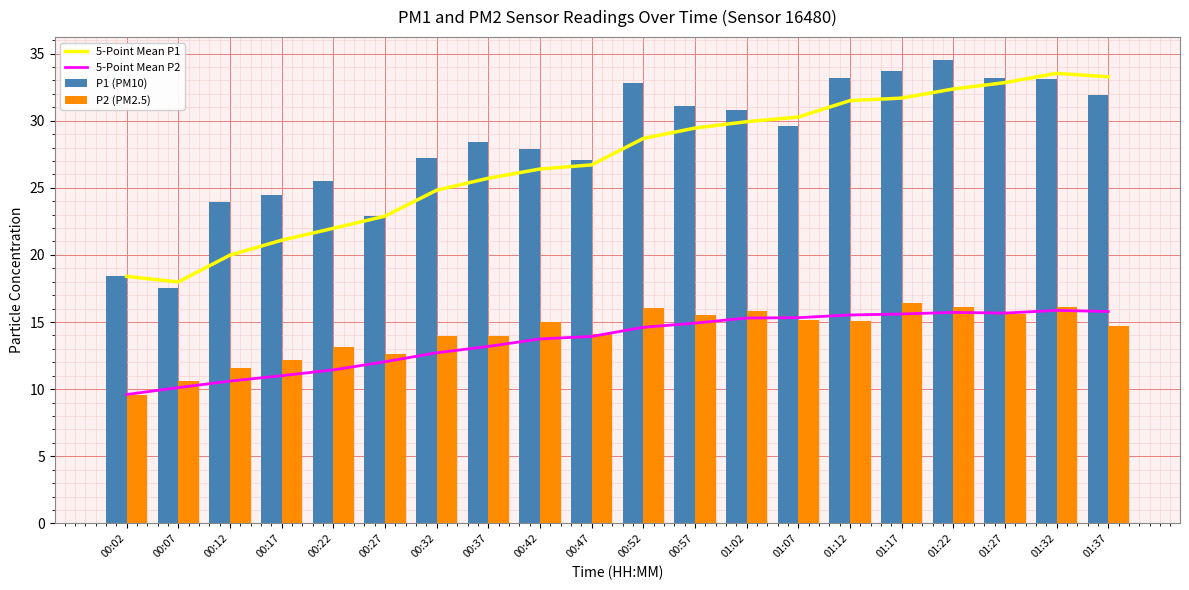

What is the minimum value for 5-Point Mean P2?

9.6